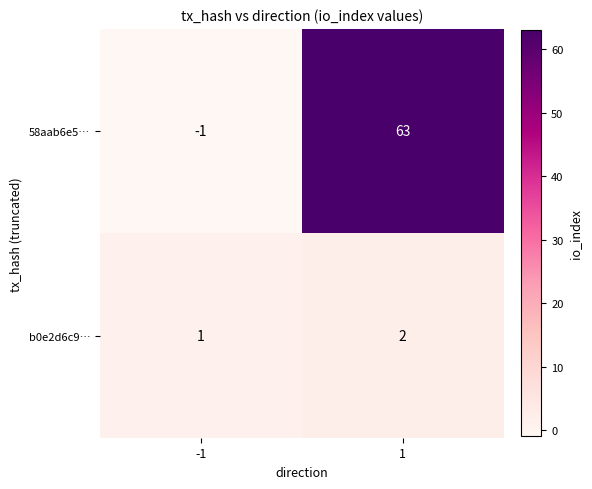

What is the sum of the b0e2d6c9… values at 1 and -1?

3